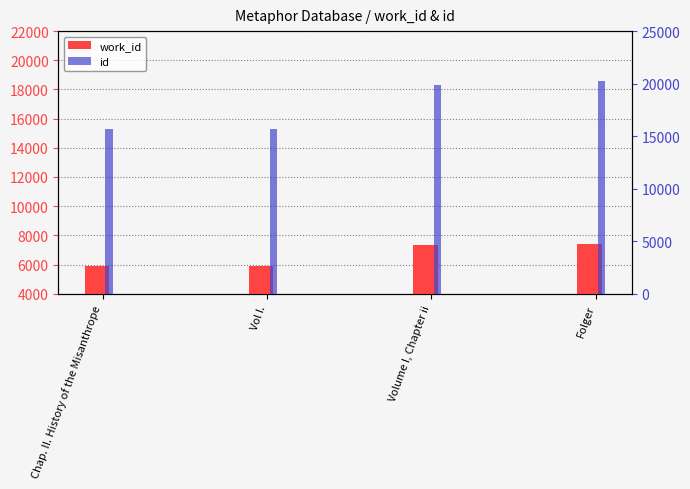

What is the lowest value of the work_id series?

5893